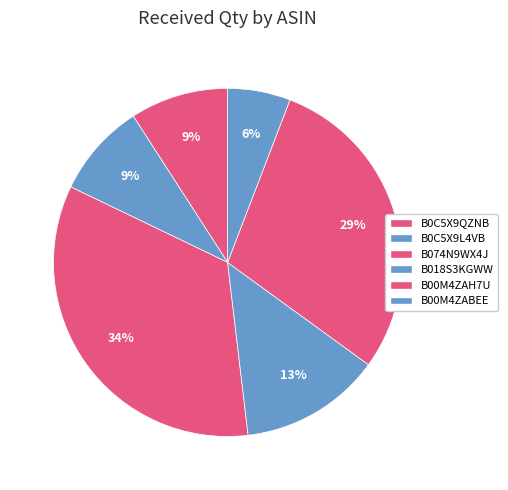

Is there a majority slice in this chart?

No